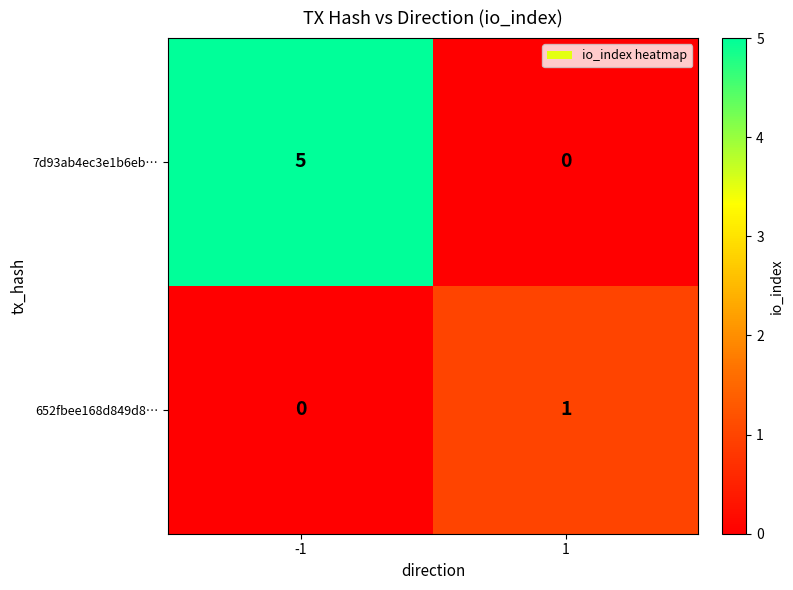

What is the sum of all 7d93ab4ec3e1b6eb… values?

5